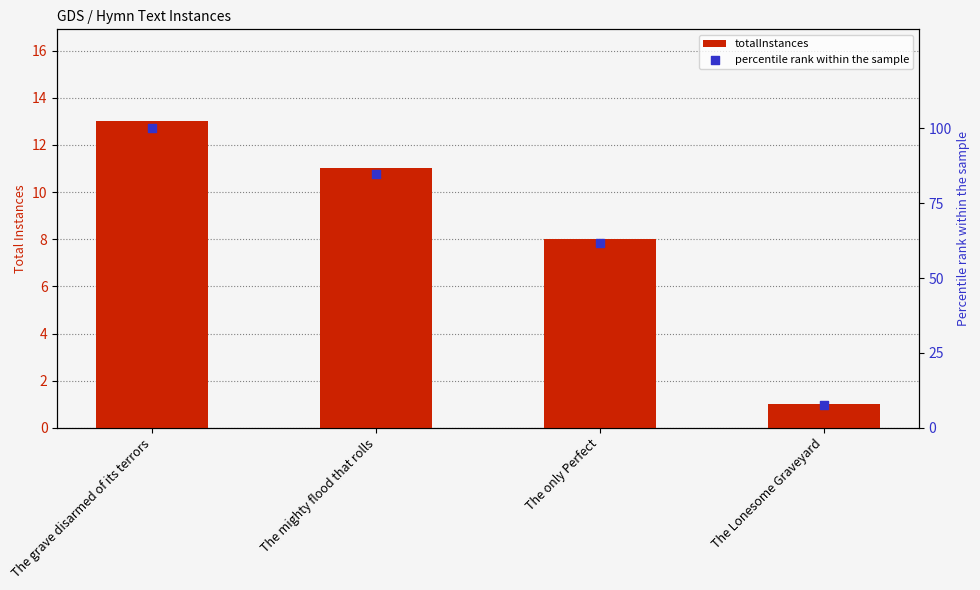

Is the value of percentile rank within the sample at The grave disarmed of its terrors greater than the value of totalInstances at The Lonesome Graveyard?

Yes